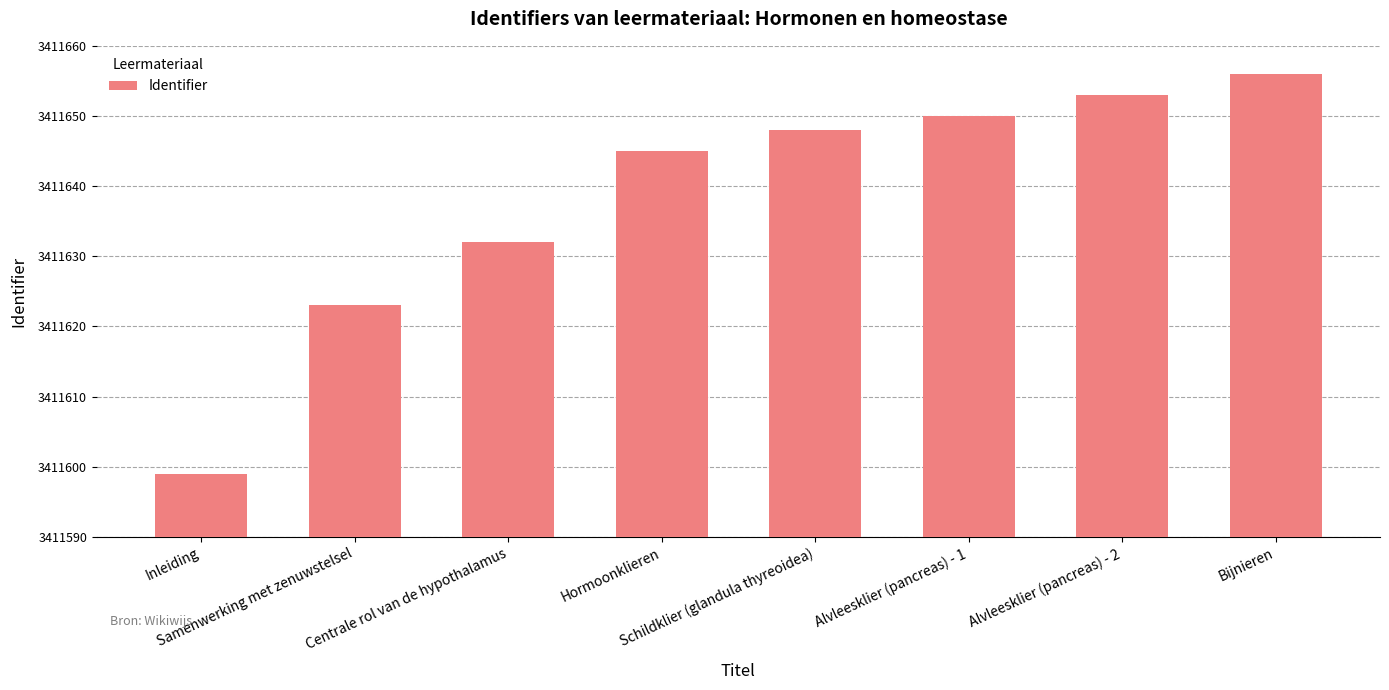

What is the sum of the values at Inleiding and Centrale rol van de hypothalamus?

6823231